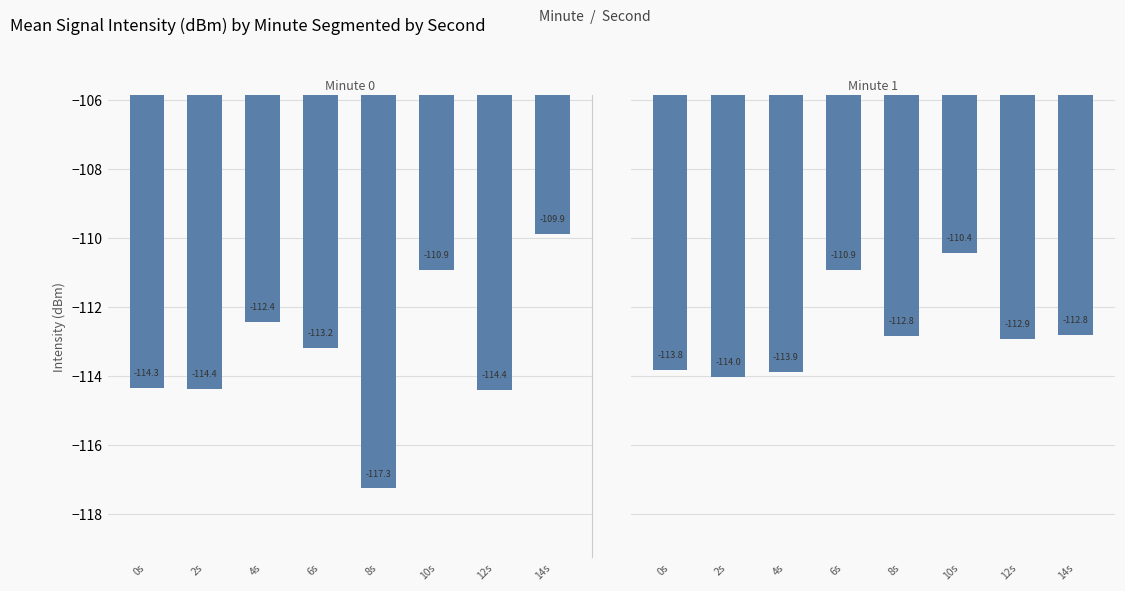

Reading left to right, list all the values displayed in this chart.

Minute 0: -114.3	-114.4	-112.4	-113.2	-117.3	-110.9	-114.4	-109.9
Minute 1: -113.8	-114.0	-113.9	-110.9	-112.8	-110.4	-112.9	-112.8